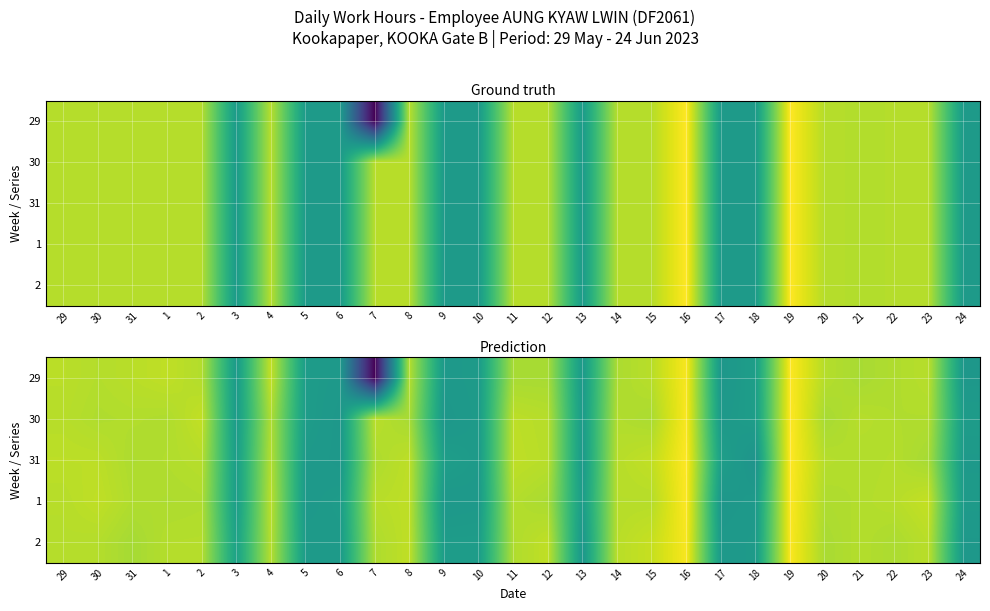

At which category is the sum across all series the highest?

19